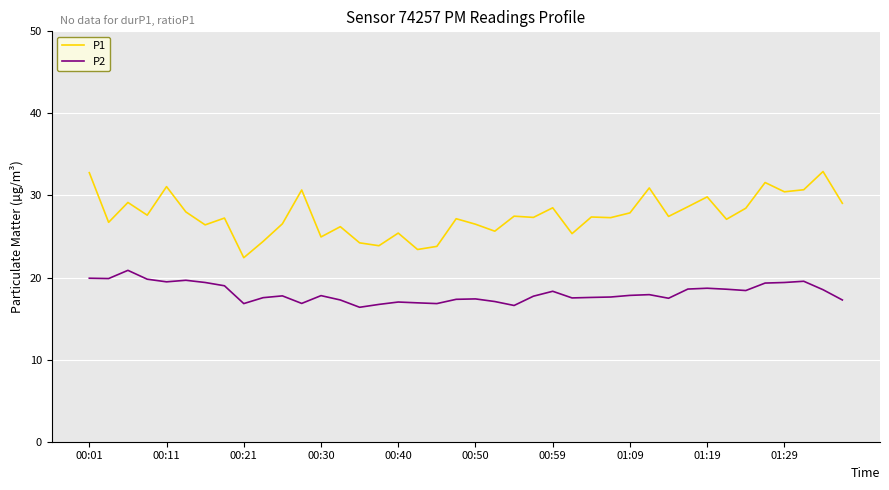

What is the difference between the maximum and minimum values in the P2 series?

4.5